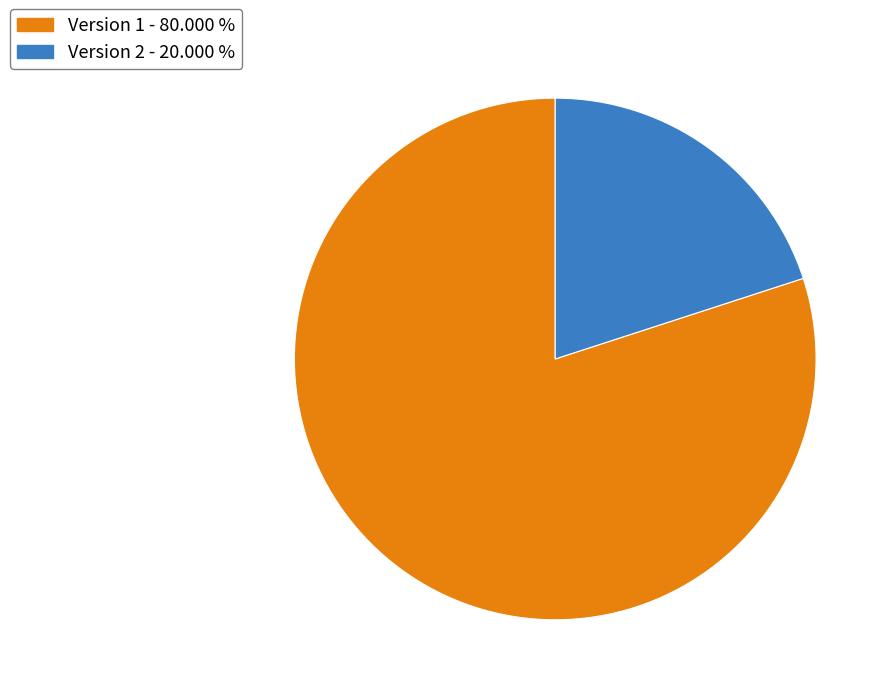

Does any single category account for the majority?

Yes